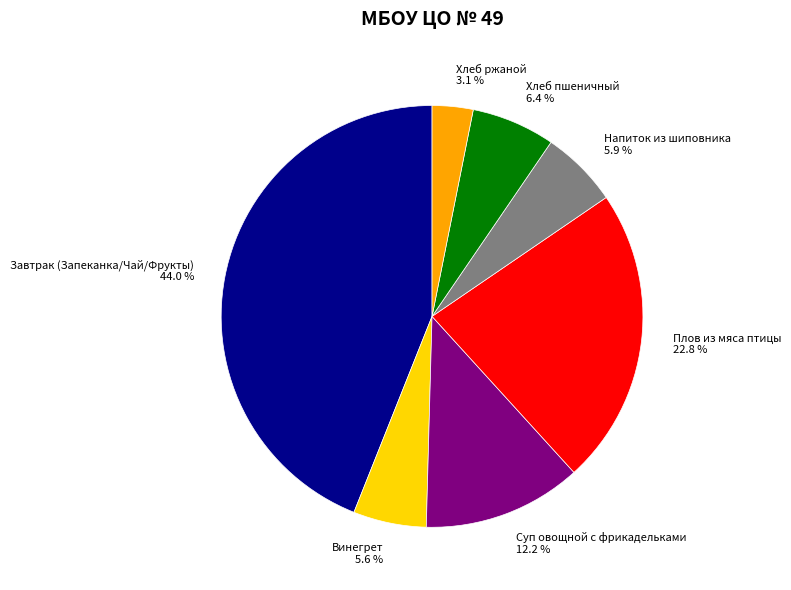

Count the number of slices in the pie.

7